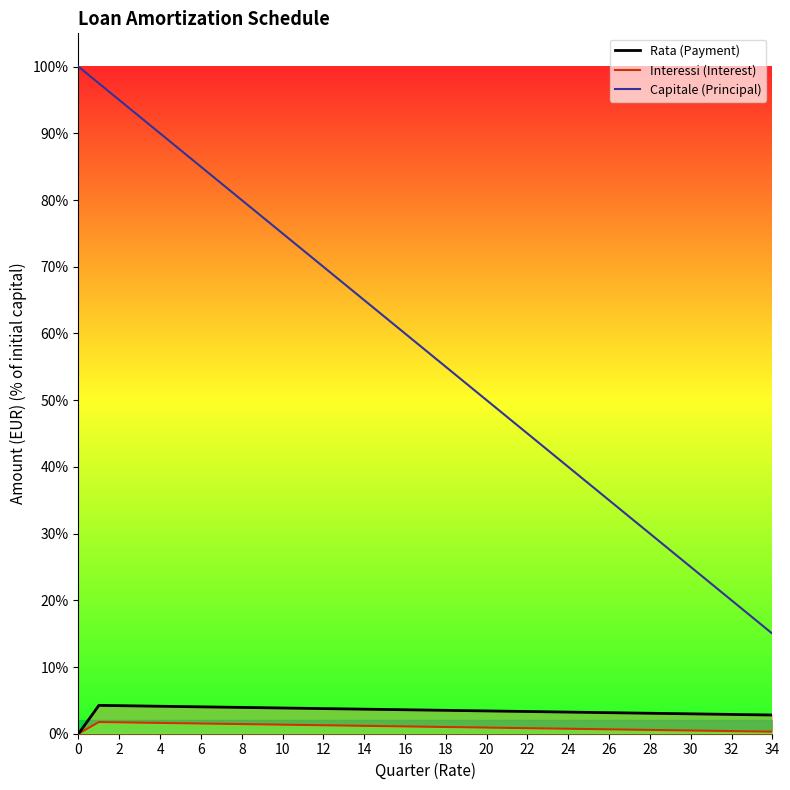

How many lines are shown in the chart?

3